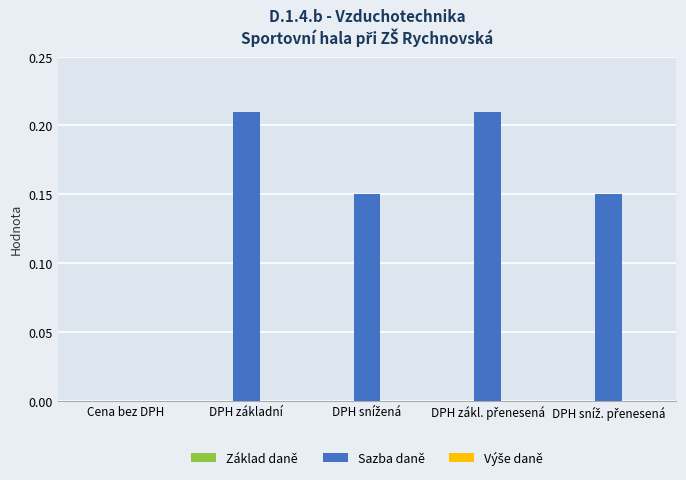

True or false: the data shows 0.4 at DPH základní.

False